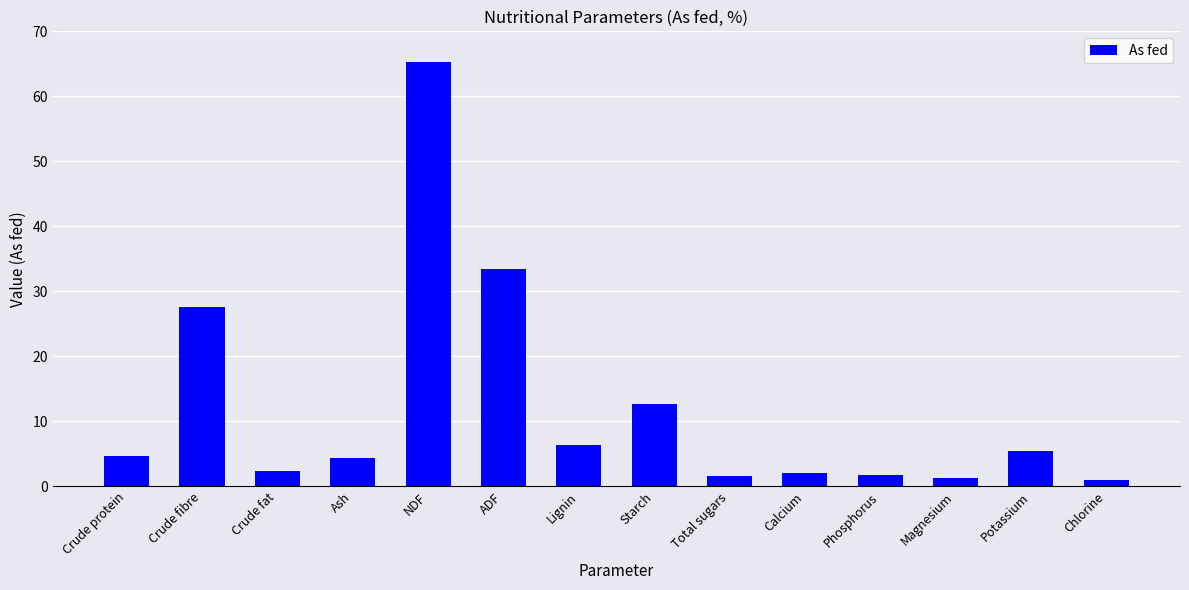

Where is the data nearest to the value 33?

ADF